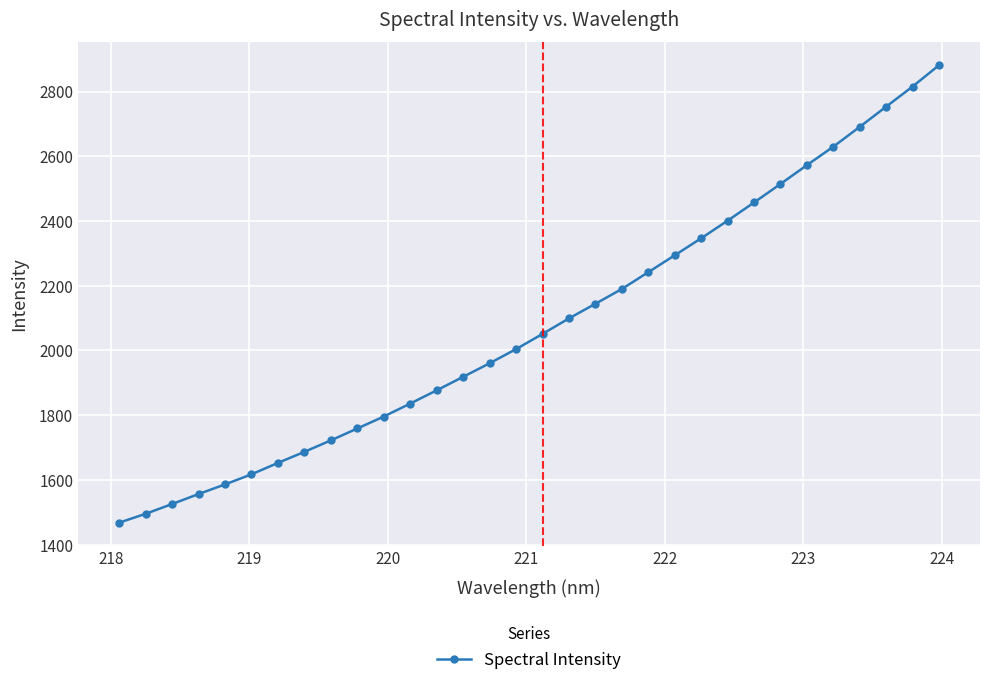

How many distinct data groups are displayed?

1